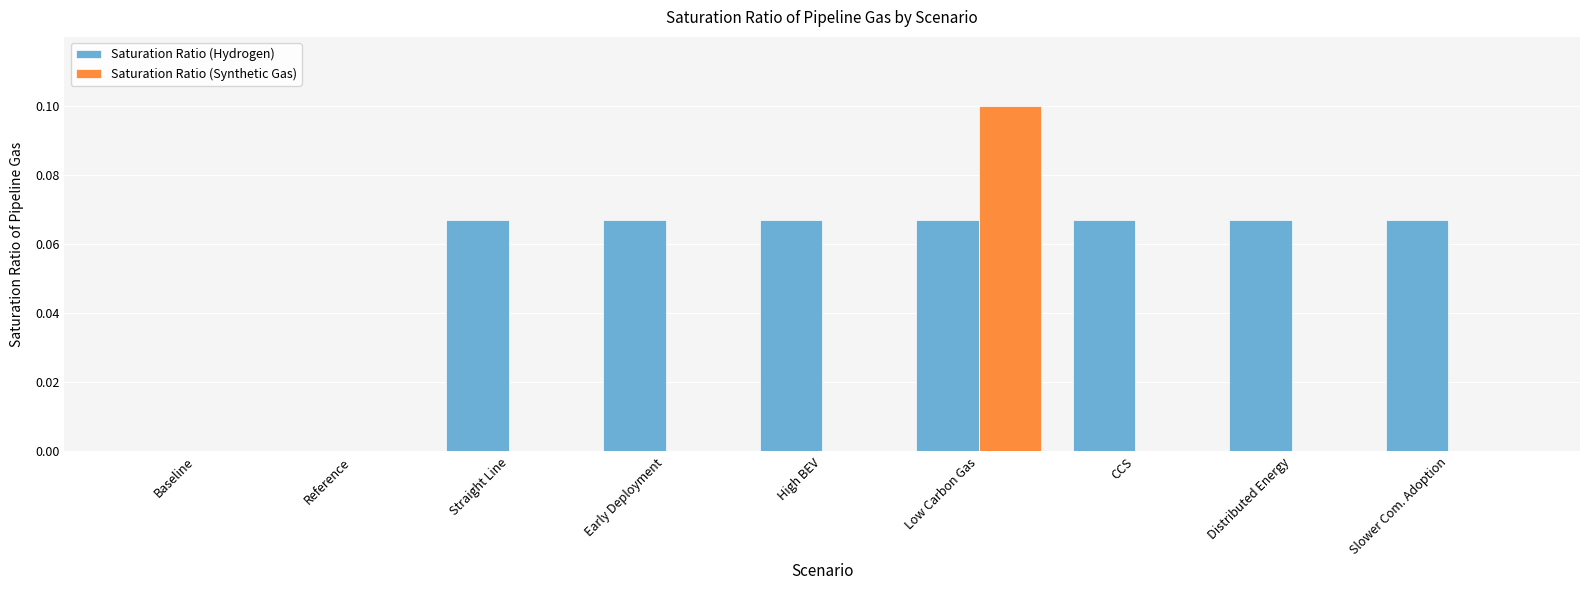

Which series has the widest spread of values?

Saturation Ratio (Synthetic Gas)